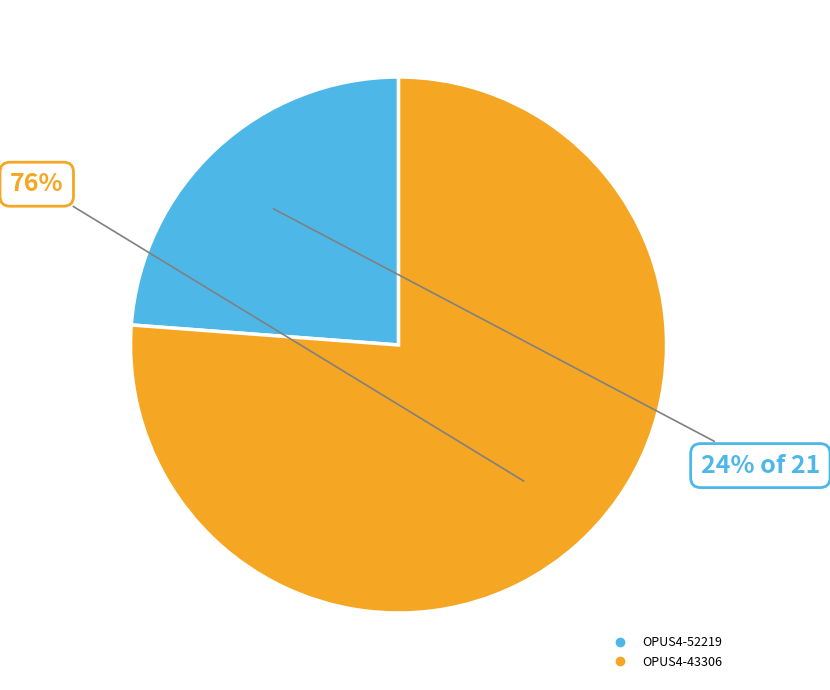

Which category has the biggest portion of the pie?

OPUS4-43306